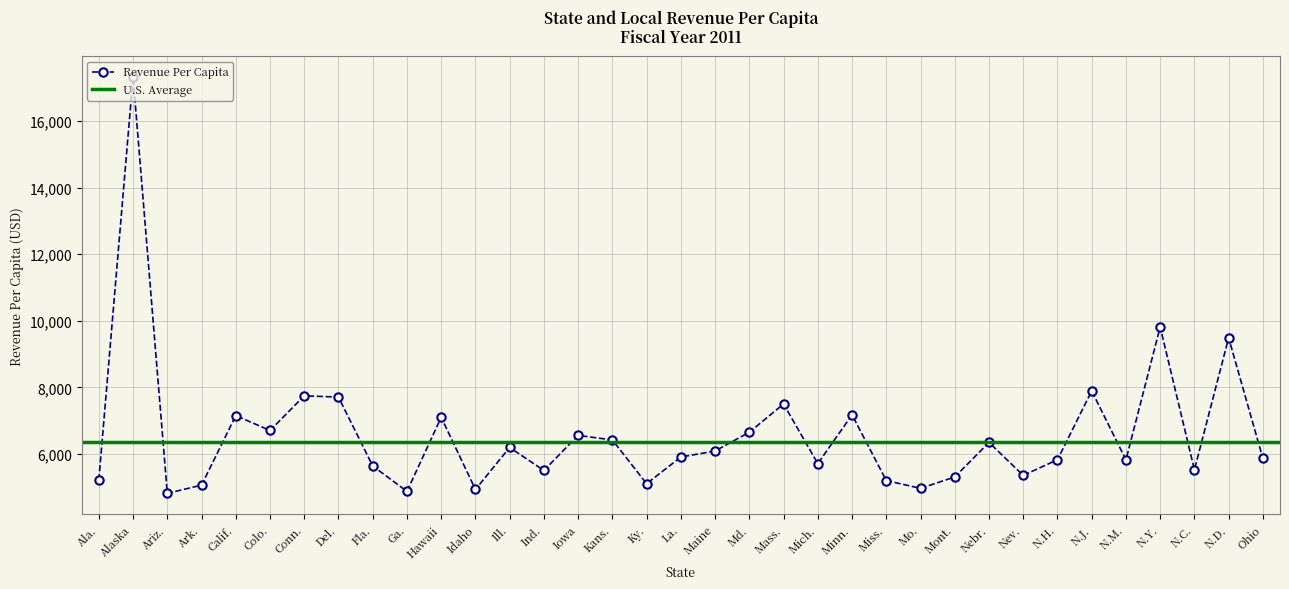

At which label does the data first exceed 5904?

Alaska